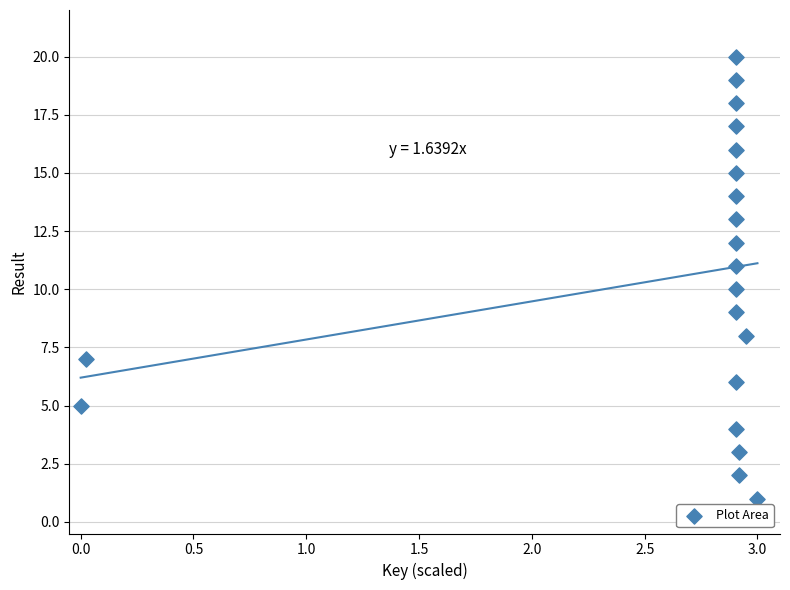

What is the range of Y values (max minus min)?

19